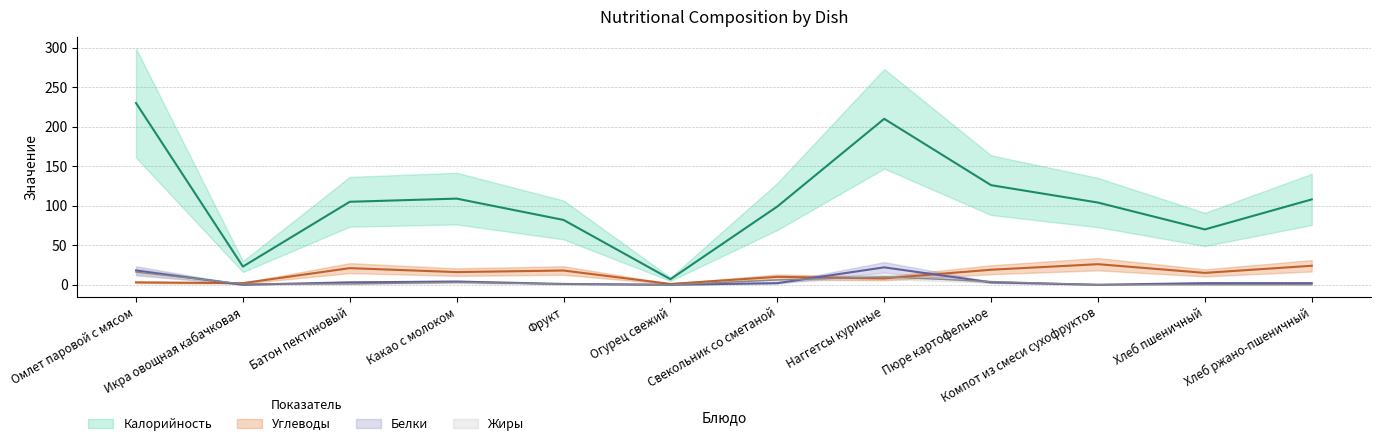

Which series has the largest range (max minus min)?

Калорийность